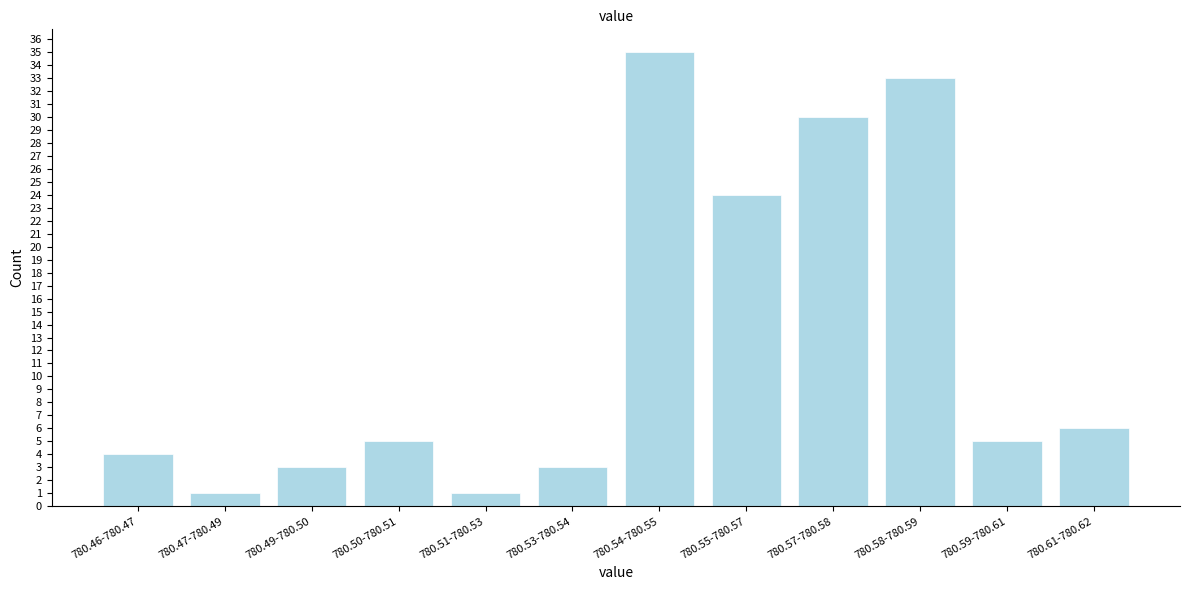

Reading left to right, transcribe all the data shown in this chart.

780.46-780.47=4	780.47-780.49=1	780.49-780.50=3	780.50-780.51=5	780.51-780.53=1	780.53-780.54=3	780.54-780.55=35	780.55-780.57=24	780.57-780.58=30	780.58-780.59=33	780.59-780.61=5	780.61-780.62=6